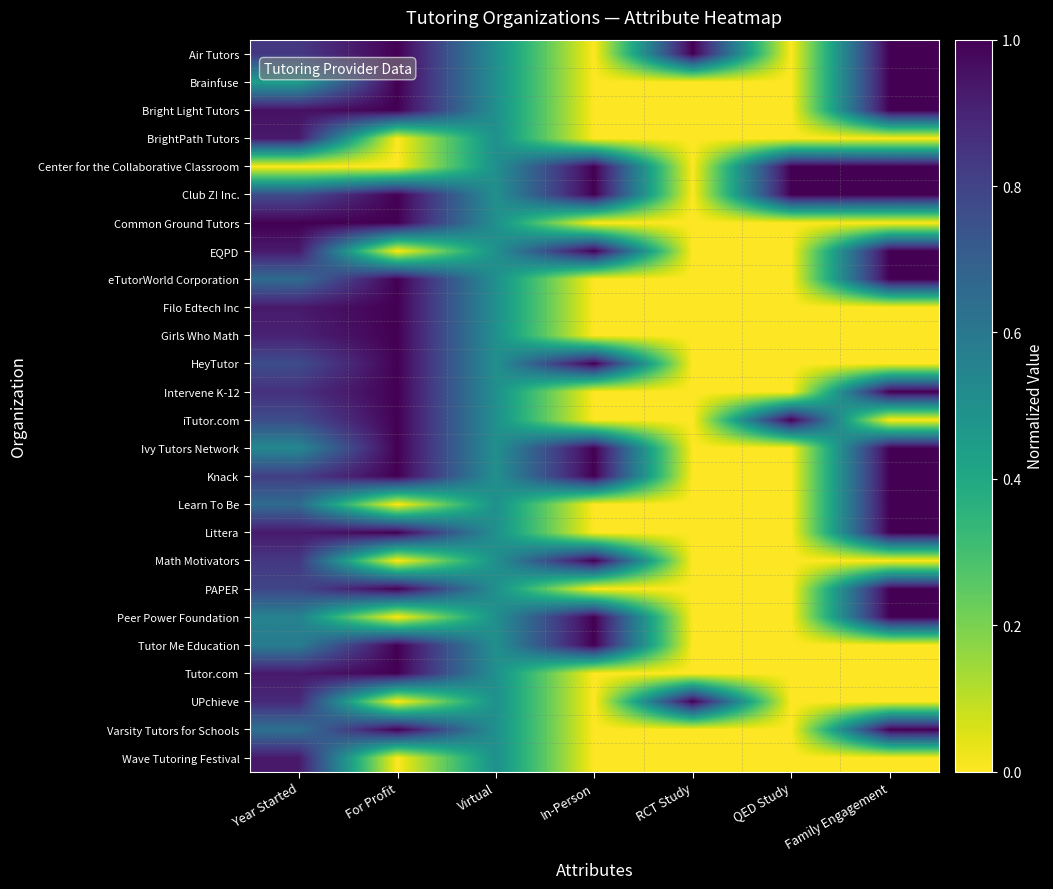

Reading left to right, list all the values displayed in this chart.

Air Tutors: Year Started=0.8	For Profit=1.0	Virtual=0.5	In-Person=0.0	RCT Study=1.0	QED Study=0.0	Family Engagement=1.0
Brainfuse: Year Started=0.4	For Profit=1.0	Virtual=0.5	In-Person=0.0	RCT Study=0.0	QED Study=0.0	Family Engagement=1.0
Bright Light Tutors: Year Started=1.0	For Profit=1.0	Virtual=0.5	In-Person=0.0	RCT Study=0.0	QED Study=0.0	Family Engagement=1.0
BrightPath Tutors: Year Started=0.9	For Profit=0.0	Virtual=0.5	In-Person=0.0	RCT Study=0.0	QED Study=0.0	Family Engagement=0.0
Center for the Collaborative Classroom: Year Started=0.0	For Profit=0.0	Virtual=0.5	In-Person=1.0	RCT Study=0.0	QED Study=1.0	Family Engagement=1.0
Club Z! Inc.: Year Started=0.8	For Profit=1.0	Virtual=0.5	In-Person=1.0	RCT Study=0.0	QED Study=1.0	Family Engagement=1.0
Common Ground Tutors: Year Started=1.0	For Profit=1.0	Virtual=0.5	In-Person=0.0	RCT Study=0.0	QED Study=0.0	Family Engagement=0.0
EQPD: Year Started=0.9	For Profit=0.0	Virtual=0.5	In-Person=1.0	RCT Study=0.0	QED Study=0.0	Family Engagement=1.0
eTutorWorld Corporation: Year Started=0.7	For Profit=1.0	Virtual=0.5	In-Person=0.0	RCT Study=0.0	QED Study=0.0	Family Engagement=1.0
Filo Edtech Inc: Year Started=0.9	For Profit=1.0	Virtual=0.5	In-Person=0.0	RCT Study=0.0	QED Study=0.0	Family Engagement=0.0
Girls Who Math: Year Started=0.9	For Profit=1.0	Virtual=0.5	In-Person=0.0	RCT Study=0.0	QED Study=0.0	Family Engagement=0.0
HeyTutor: Year Started=0.8	For Profit=1.0	Virtual=0.5	In-Person=1.0	RCT Study=0.0	QED Study=0.0	Family Engagement=0.0
Intervene K-12: Year Started=0.9	For Profit=1.0	Virtual=0.5	In-Person=0.0	RCT Study=0.0	QED Study=0.0	Family Engagement=1.0
iTutor.com: Year Started=0.8	For Profit=1.0	Virtual=0.5	In-Person=0.0	RCT Study=0.0	QED Study=1.0	Family Engagement=0.0
Ivy Tutors Network: Year Started=0.5	For Profit=1.0	Virtual=0.5	In-Person=1.0	RCT Study=0.0	QED Study=0.0	Family Engagement=1.0
Knack: Year Started=0.8	For Profit=1.0	Virtual=0.5	In-Person=1.0	RCT Study=0.0	QED Study=0.0	Family Engagement=1.0
Learn To Be: Year Started=0.7	For Profit=0.0	Virtual=0.5	In-Person=0.0	RCT Study=0.0	QED Study=0.0	Family Engagement=1.0
Littera: Year Started=0.9	For Profit=1.0	Virtual=0.5	In-Person=0.0	RCT Study=0.0	QED Study=0.0	Family Engagement=1.0
Math Motivators: Year Started=0.8	For Profit=0.0	Virtual=0.5	In-Person=1.0	RCT Study=0.0	QED Study=0.0	Family Engagement=0.0
PAPER: Year Started=0.8	For Profit=1.0	Virtual=0.5	In-Person=0.0	RCT Study=0.0	QED Study=0.0	Family Engagement=1.0
Peer Power Foundation: Year Started=0.6	For Profit=0.0	Virtual=0.5	In-Person=1.0	RCT Study=0.0	QED Study=0.0	Family Engagement=1.0
Tutor Me Education: Year Started=0.6	For Profit=1.0	Virtual=0.5	In-Person=1.0	RCT Study=0.0	QED Study=0.0	Family Engagement=0.0
Tutor.com: Year Started=0.9	For Profit=1.0	Virtual=0.5	In-Person=0.0	RCT Study=0.0	QED Study=0.0	Family Engagement=0.0
UPchieve: Year Started=0.9	For Profit=0.0	Virtual=0.5	In-Person=0.0	RCT Study=1.0	QED Study=0.0	Family Engagement=0.0
Varsity Tutors for Schools: Year Started=0.6	For Profit=1.0	Virtual=0.5	In-Person=0.0	RCT Study=0.0	QED Study=0.0	Family Engagement=1.0
Wave Tutoring Festival: Year Started=0.9	For Profit=0.0	Virtual=0.5	In-Person=0.0	RCT Study=0.0	QED Study=0.0	Family Engagement=0.0